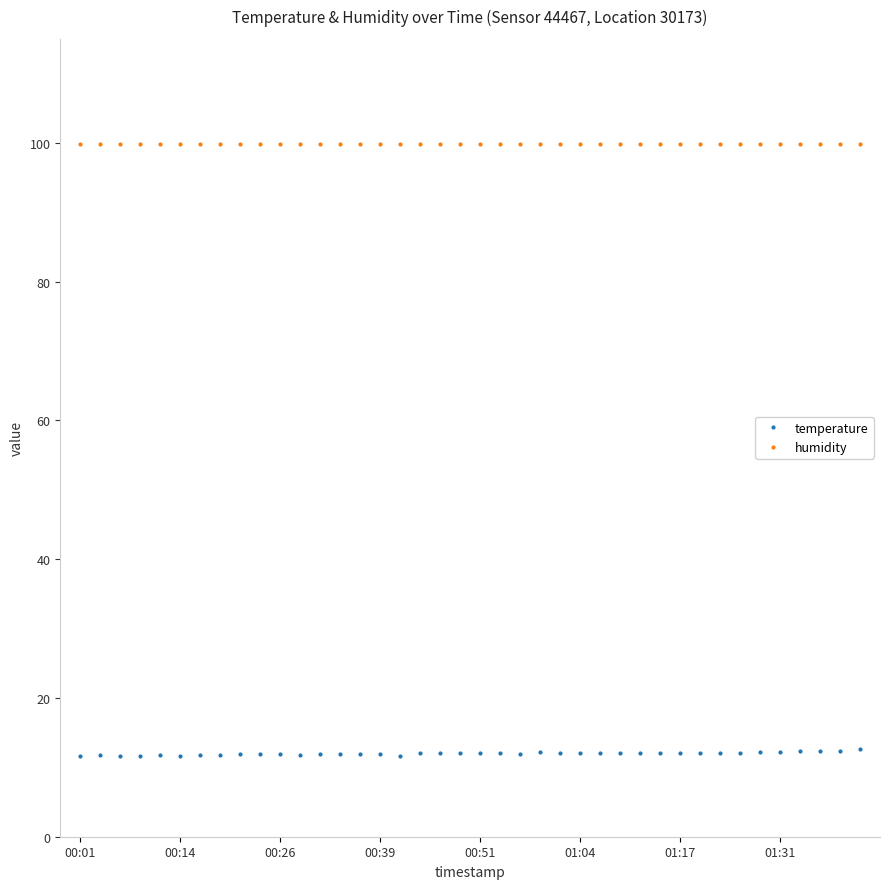

What is the value of the temperature point at the 34th from the left?

12.1